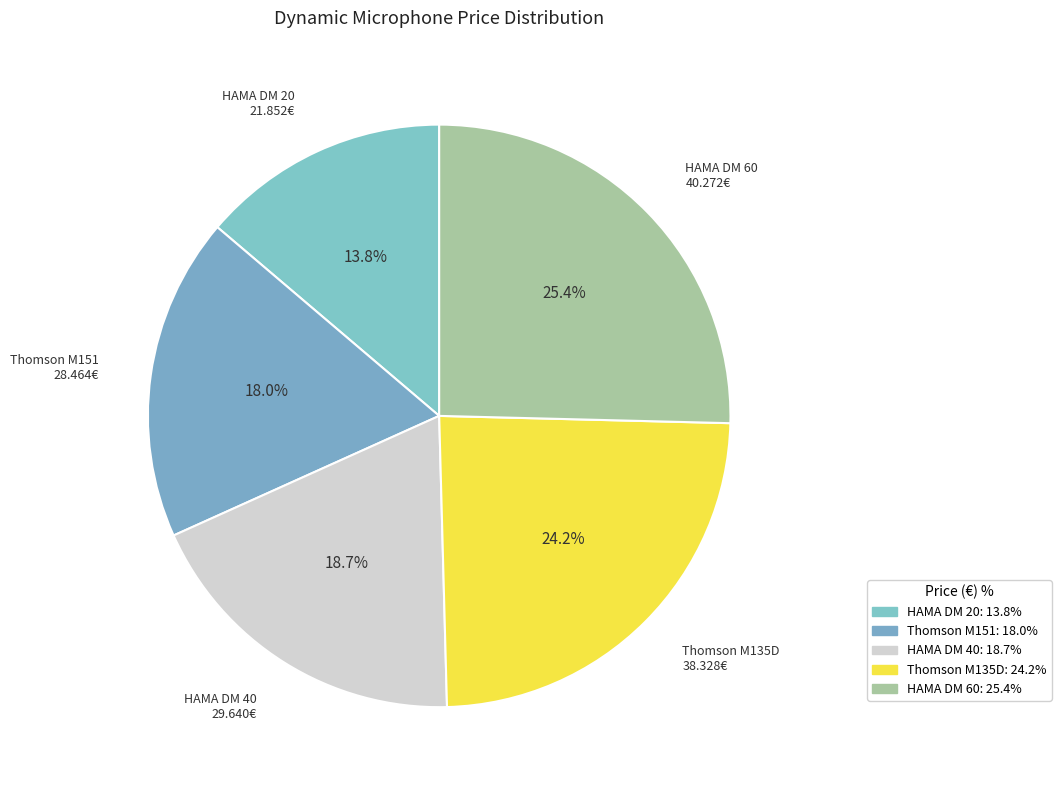

Is there a majority slice in this chart?

No